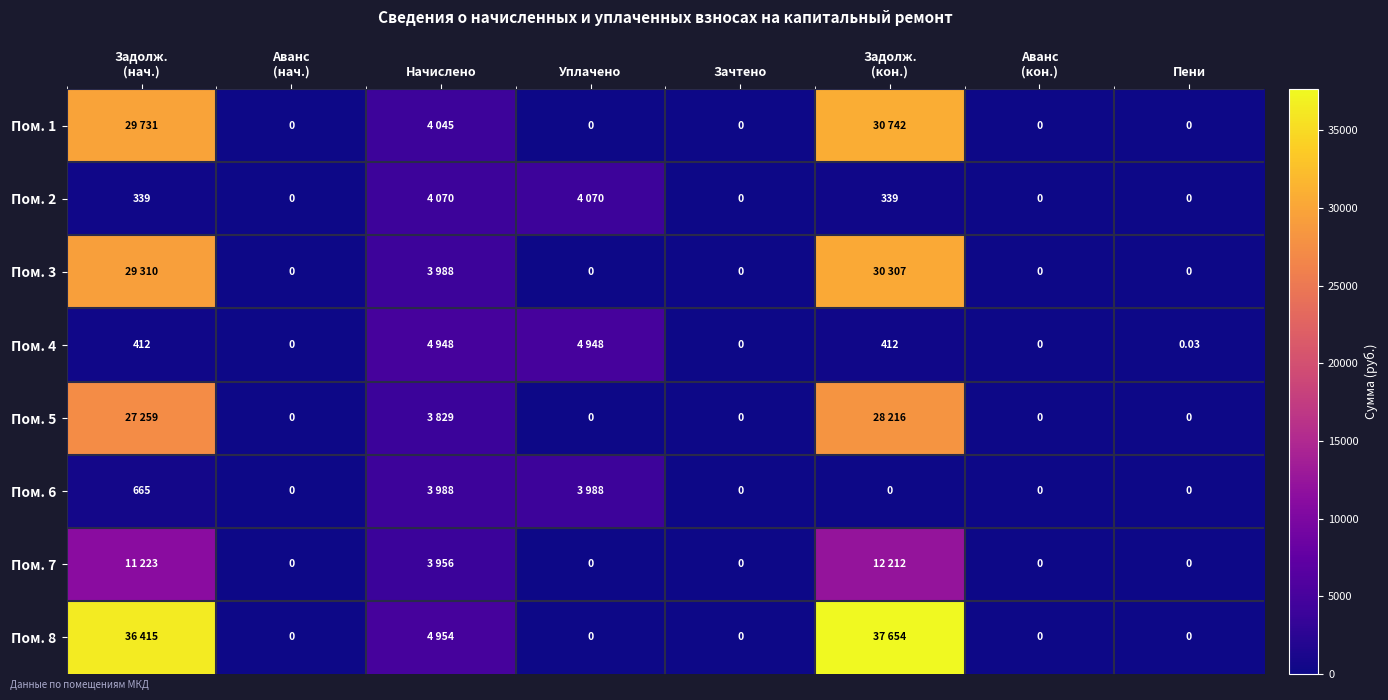

The Пом. 4 series shows 0.0 at Аванс (кон.). True or false?

True